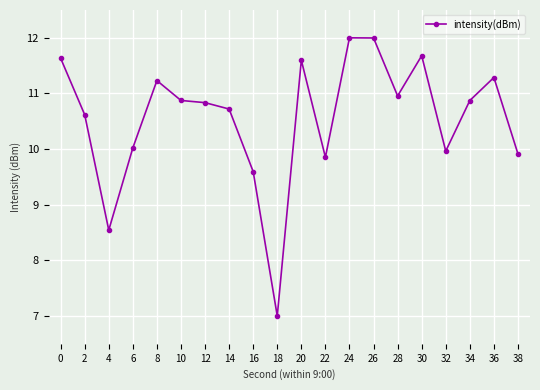

Reading right to left, transcribe all the data shown in this chart.

38=9.9	36=11.3	34=10.9	32=10.0	30=11.7	28=11.0	26=12.0	24=12.0	22=9.9	20=11.6	18=7.0	16=9.6	14=10.7	12=10.8	10=10.9	8=11.2	6=10.0	4=8.5	2=10.6	0=11.6